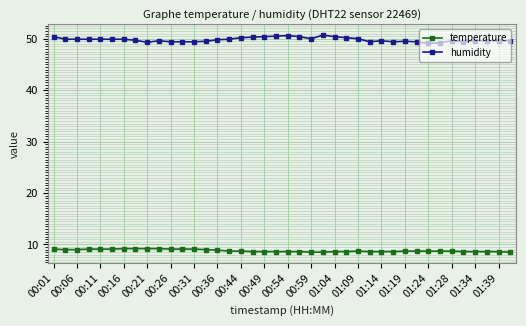

What is the difference between the second highest and second lowest values in the temperature series?

0.7